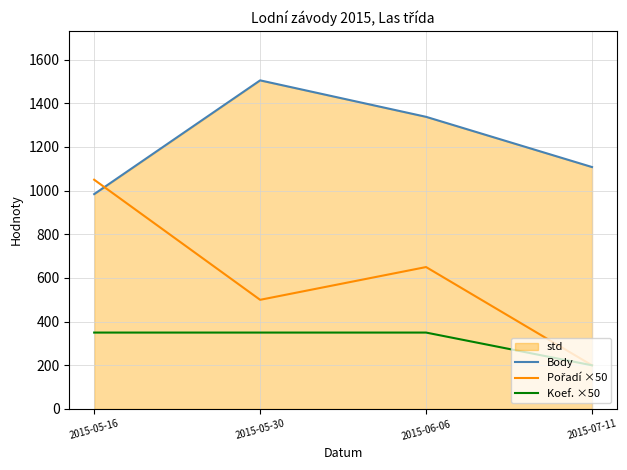

Reading left to right, extract all data points from this chart.

Body: 984	1505	1338	1108
Pořadí ×50: 1050	500	650	200
Koef. ×50: 350	350	350	200